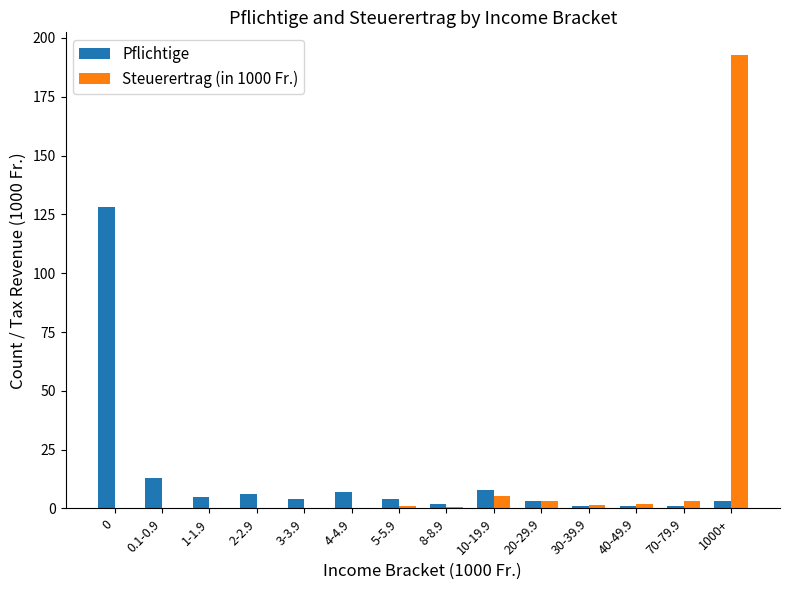

What are all the series names shown in the legend?

Pflichtige, Steuerertrag (in 1000 Fr.)